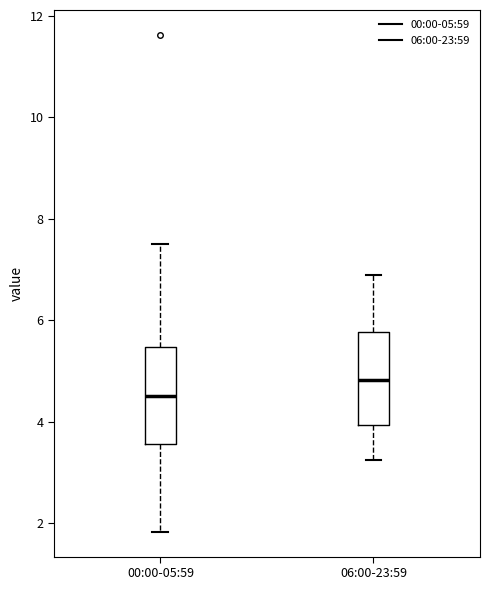

Reading left to right, read every box against the y-axis: the position of its median line, the range the box covers, and the ends of its whiskers. The values are not printed on the chart, so give them approximately, as read against the axis.

00:00-05:59: median 4.6, box 3.6 to 5.4, whiskers 1.8 to 7.6
06:00-23:59: median 4.8, box 4.0 to 5.8, whiskers 3.2 to 7.0